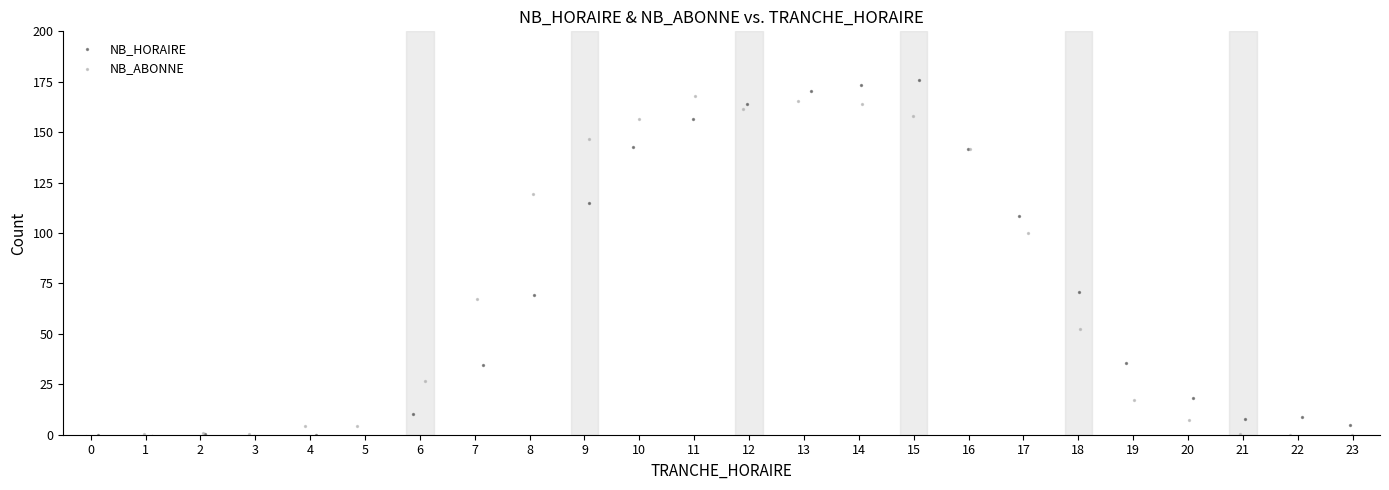

Which series has the largest Y range (max minus min)?

NB_HORAIRE